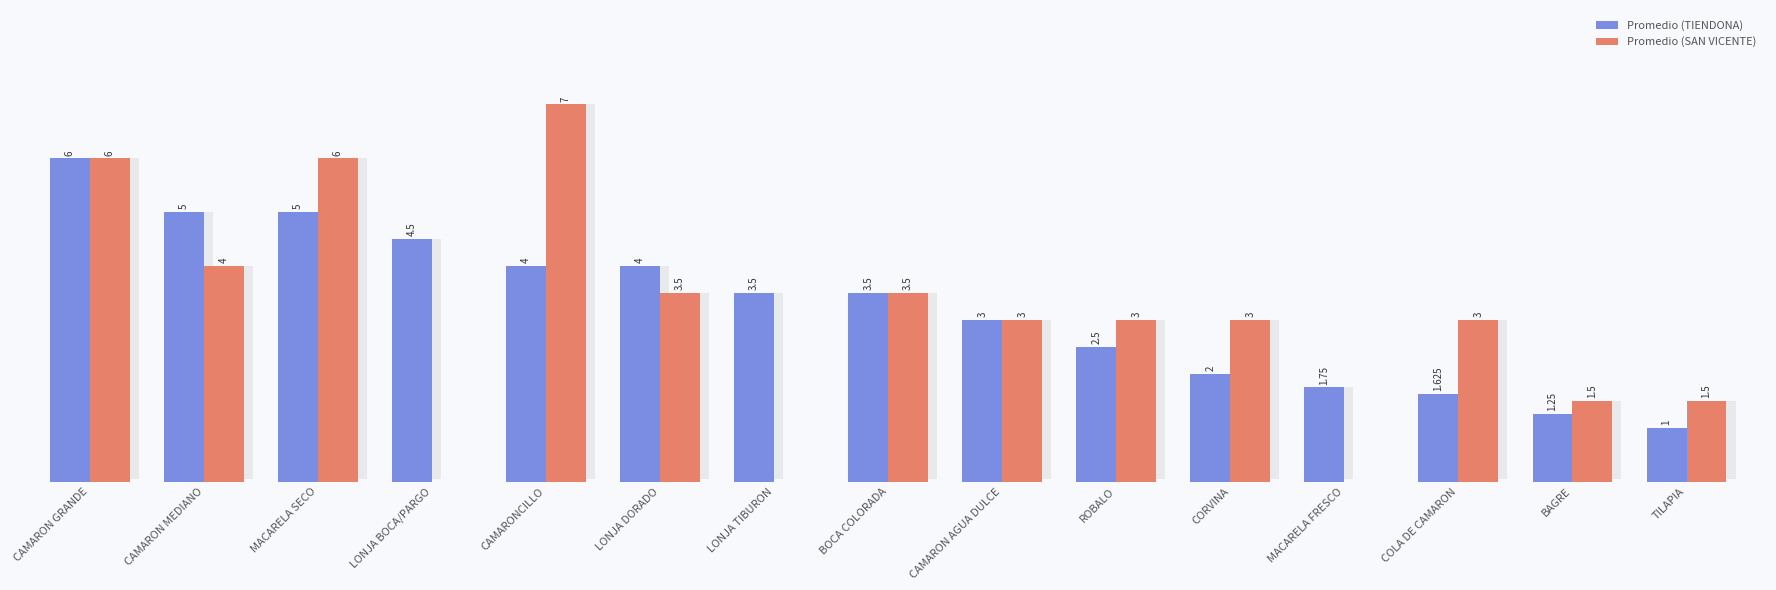

Which series has the widest spread of values?

Promedio (SAN VICENTE)